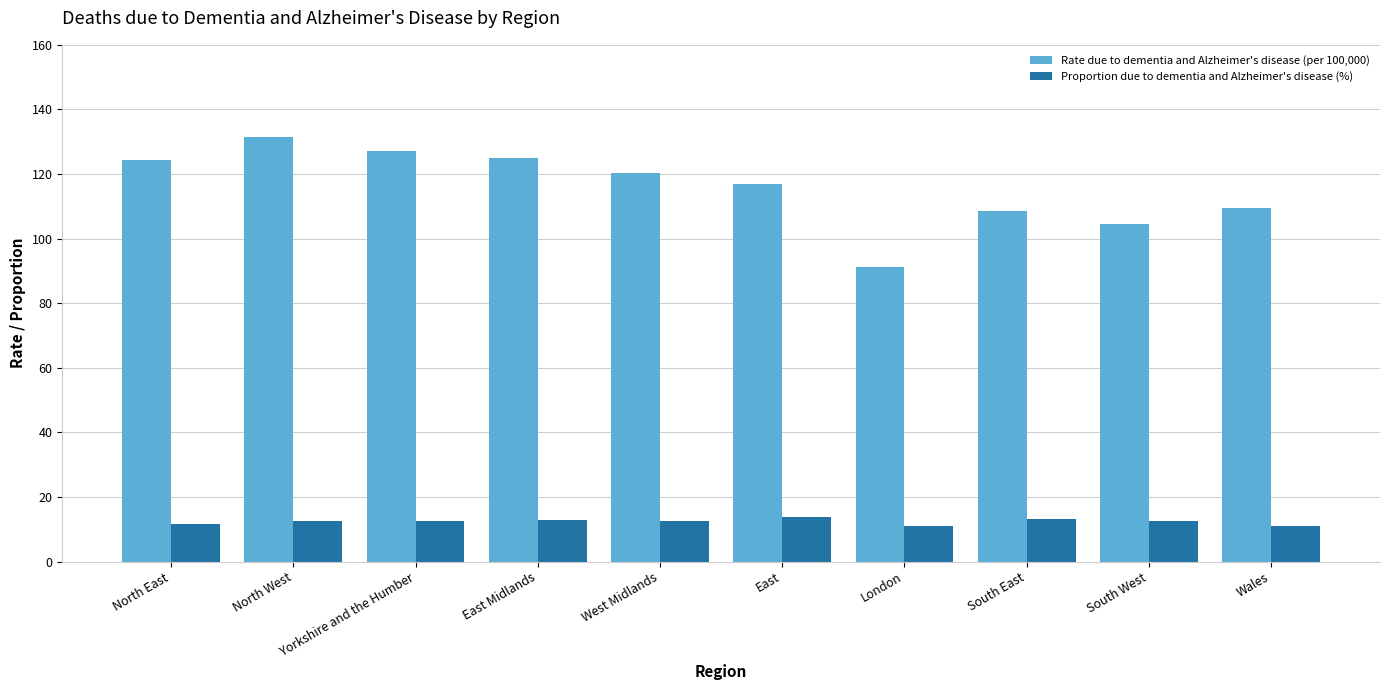

How many distinct data groups are displayed?

2